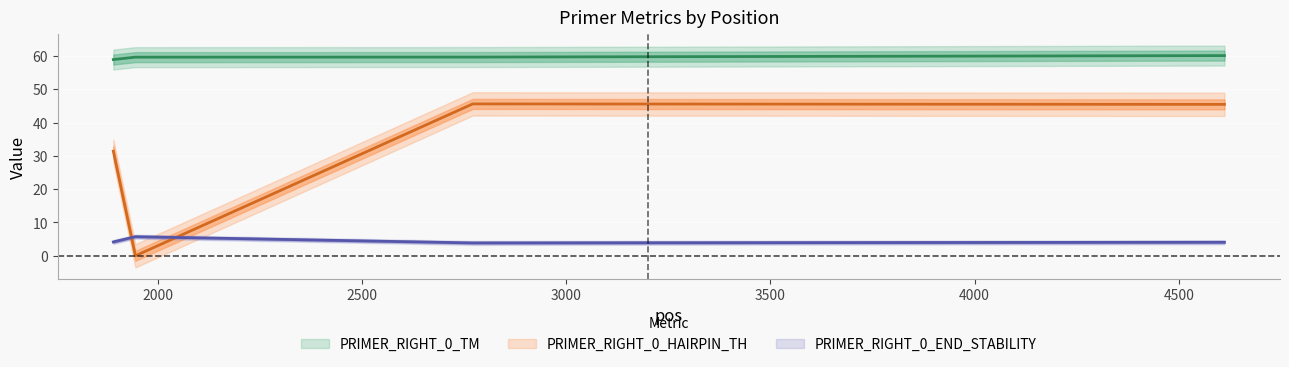

True or false: PRIMER_RIGHT_0_TM and PRIMER_RIGHT_0_END_STABILITY intersect in this chart.

False